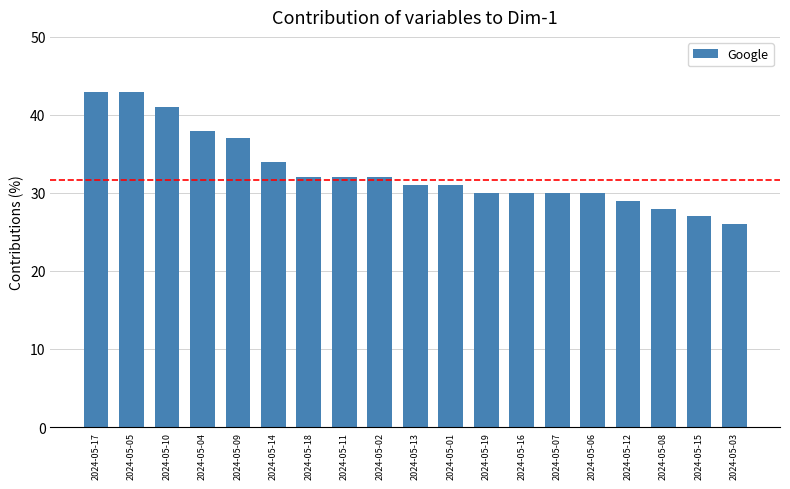

What is the change in value from 2024-05-09 to 2024-05-07?

-7